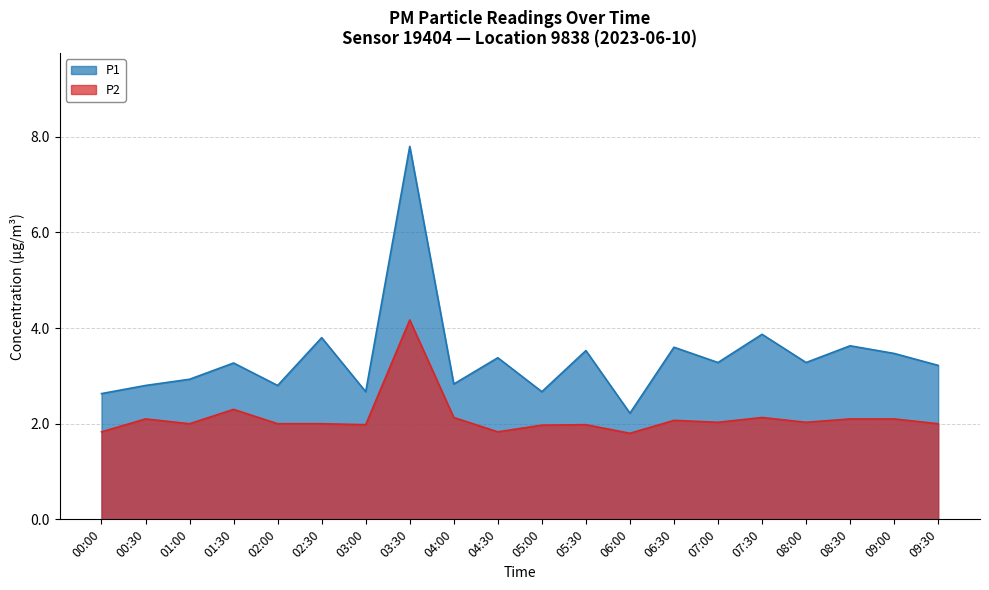

Is it true that P1 equals 3.9 at 07:30?

True